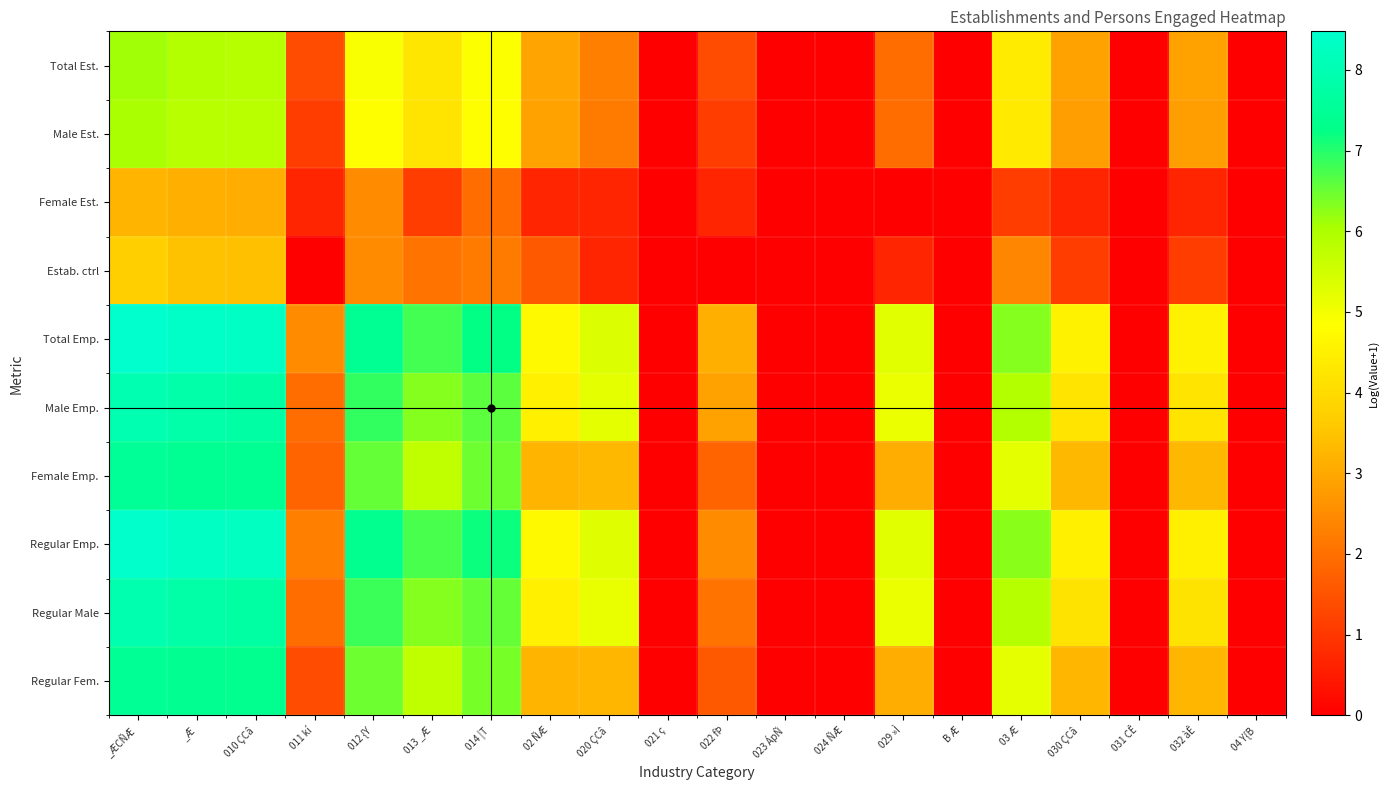

At which category is the sum across all series the highest?

_ÆCÑÆ